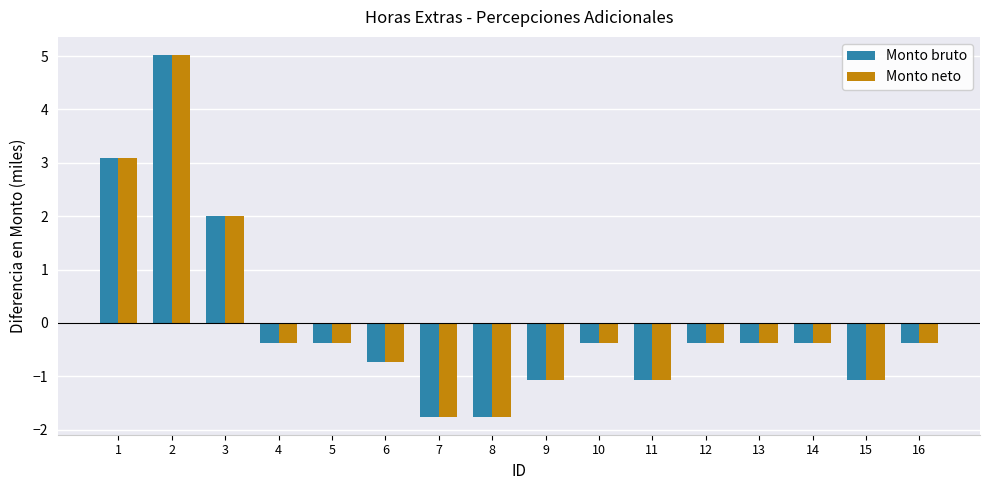

At which label is Monto neto closest to 1?

3